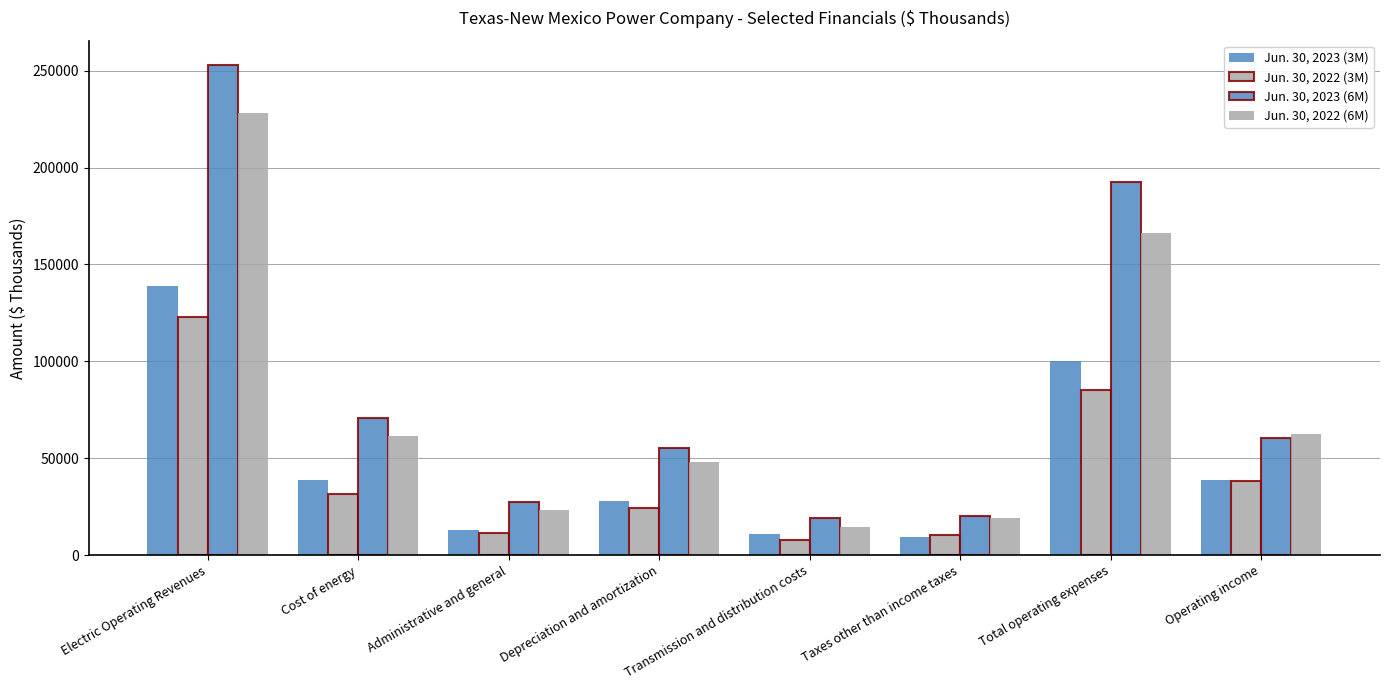

How many bars are there in total?

32